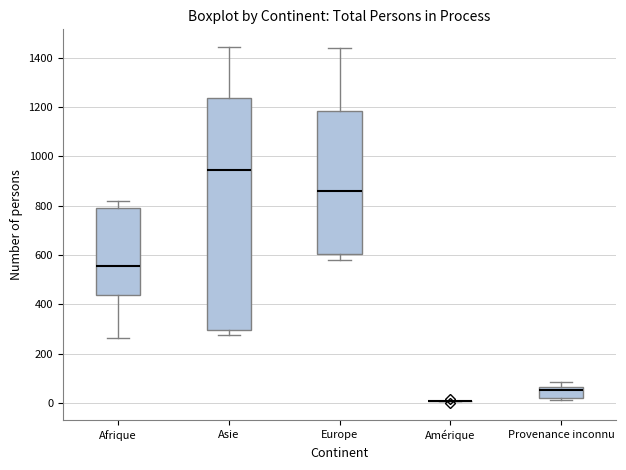

Where does the median line of the box for Afrique sit on the y-axis? The values are not printed on the chart, so give them approximately, as read against the axis.

560